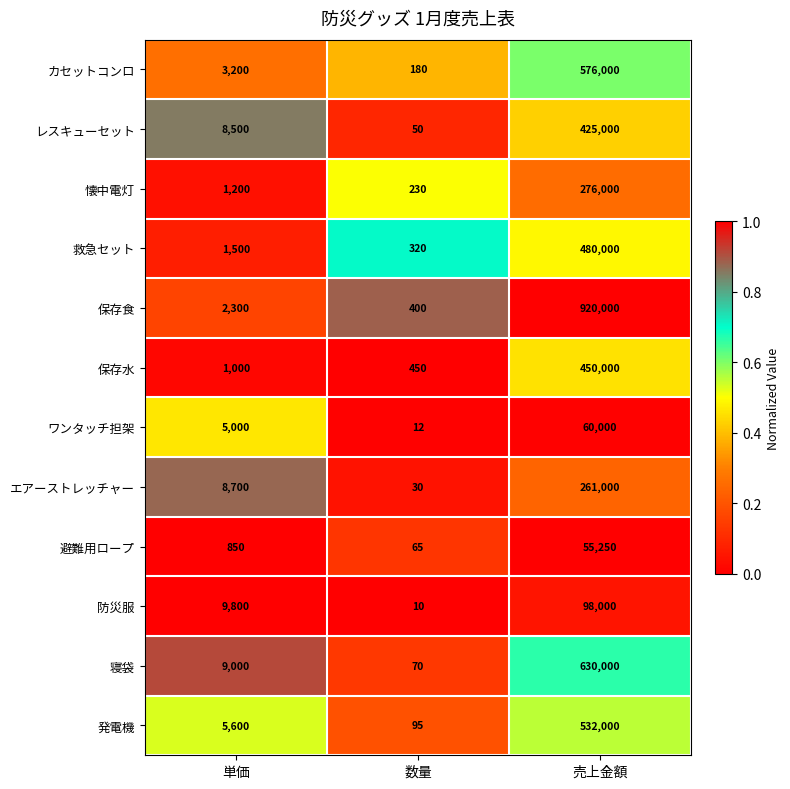

List the series in order of their peak value, lowest first.

避難用ロープ, ワンタッチ担架, 防災服, エアーストレッチャー, 懐中電灯, レスキューセット, 保存水, 救急セット, 発電機, カセットコンロ, 寝袋, 保存食